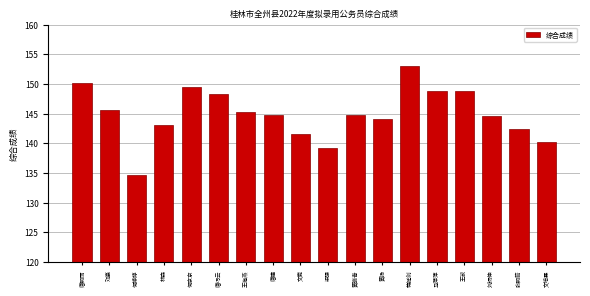

What is the difference between the maximum and minimum values?

18.4